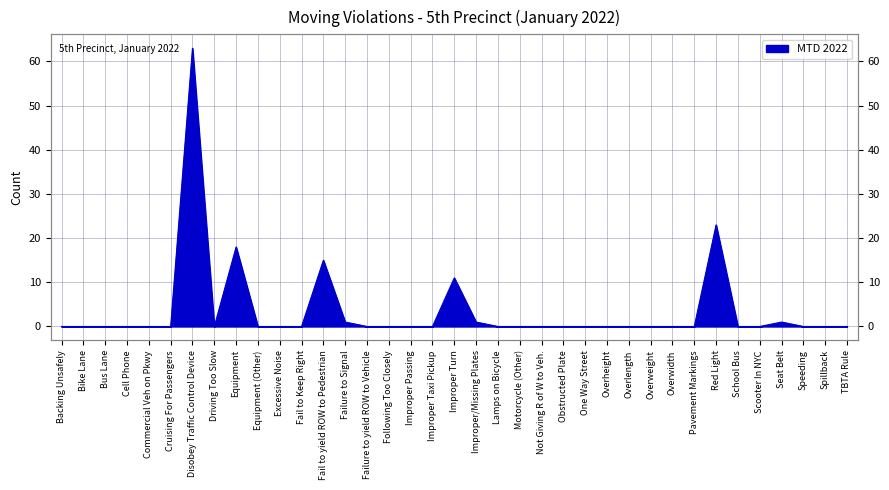

What is the difference between the values at Obstructed Plate and Fail to yield ROW to Pedestrian?

15